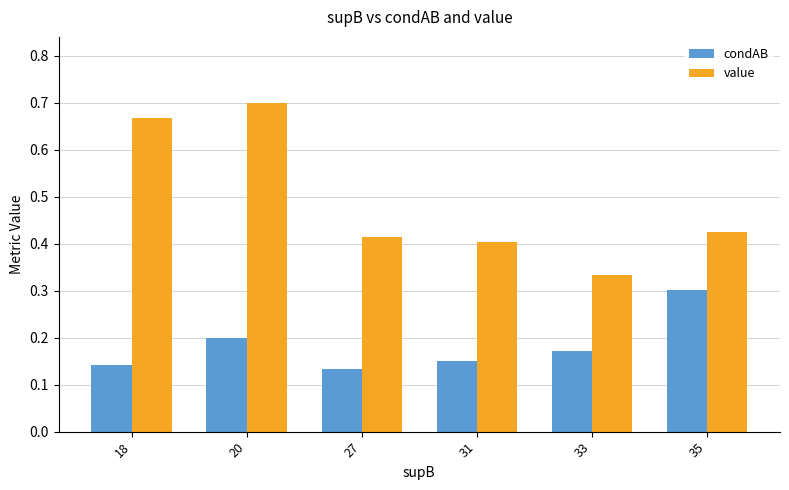

How many groups of bars are there?

6